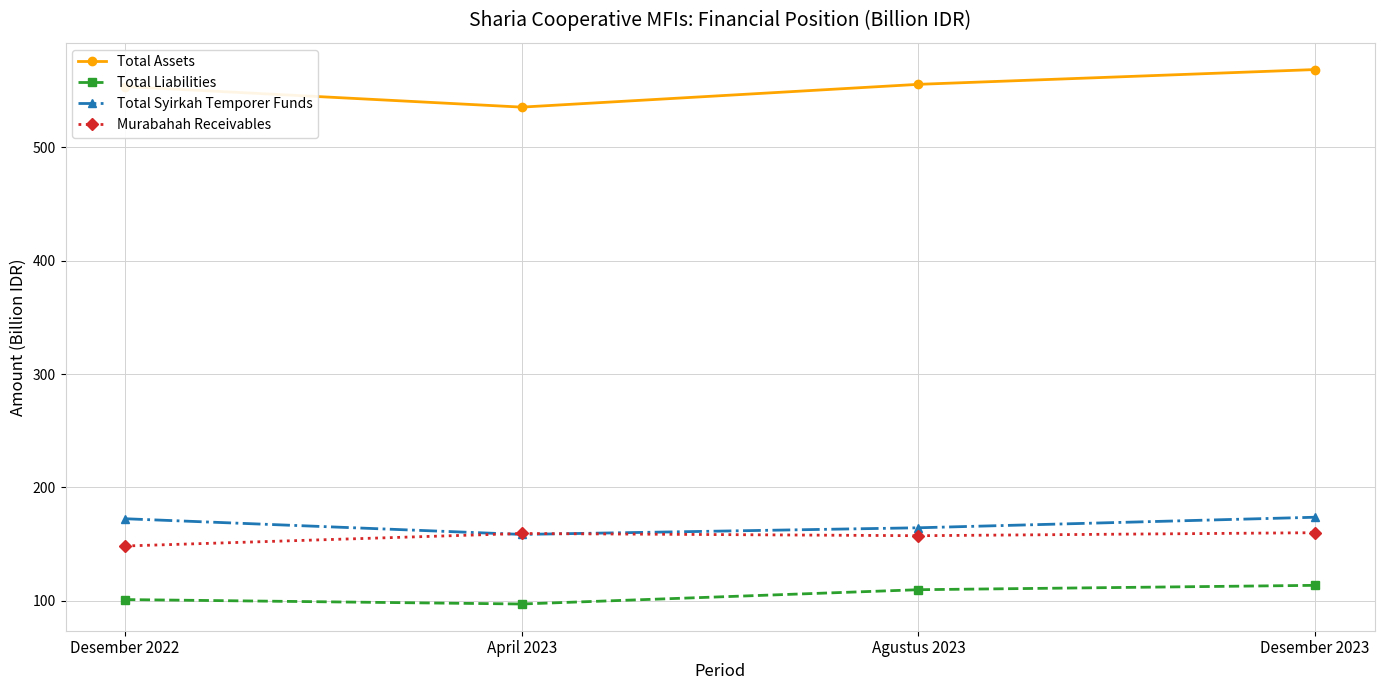

What is the label of the 4th point from the left?

Desember 2023